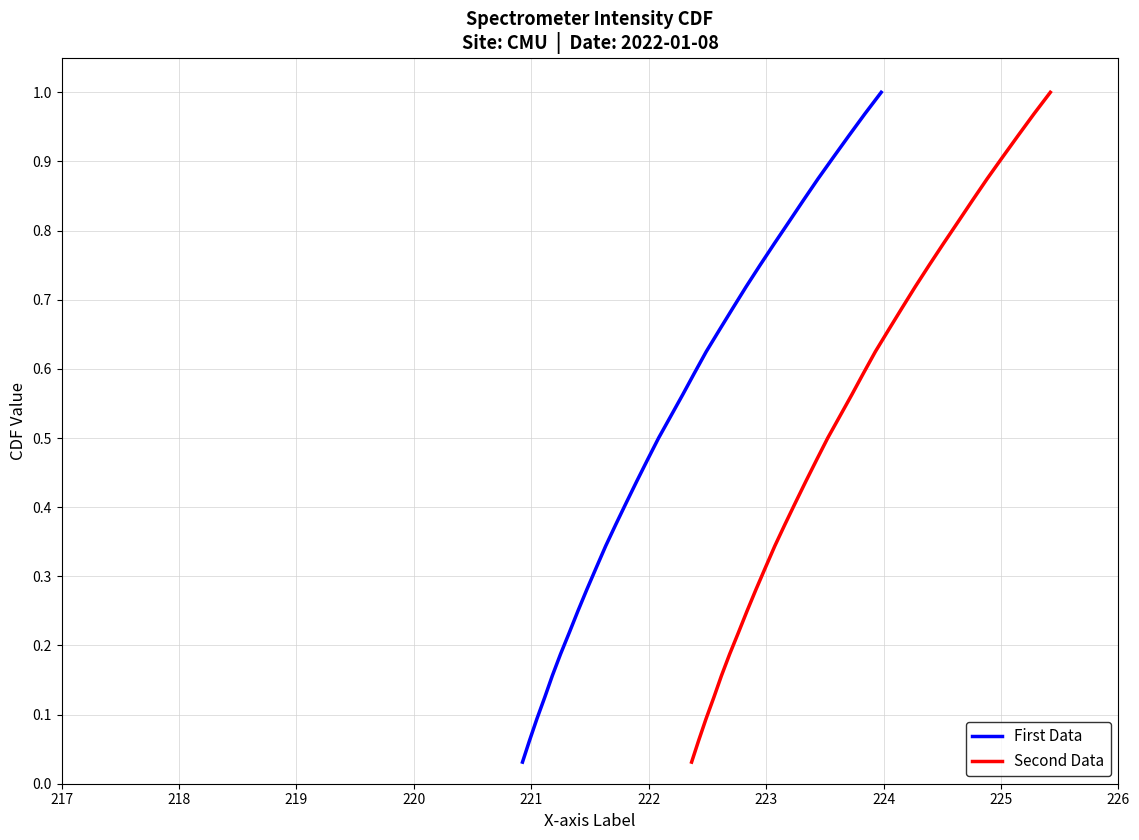

What is the label of the 28th point from the right?

220